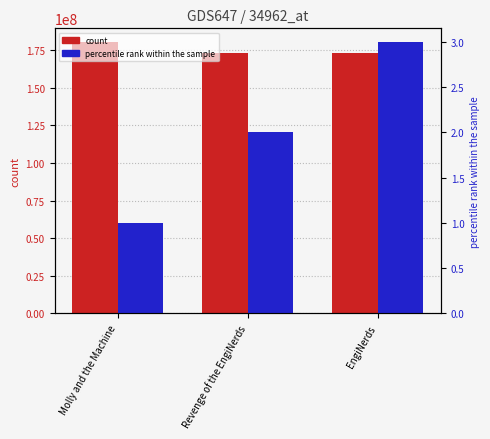

What is the label of the 1st bar from the left?

Molly and the Machine